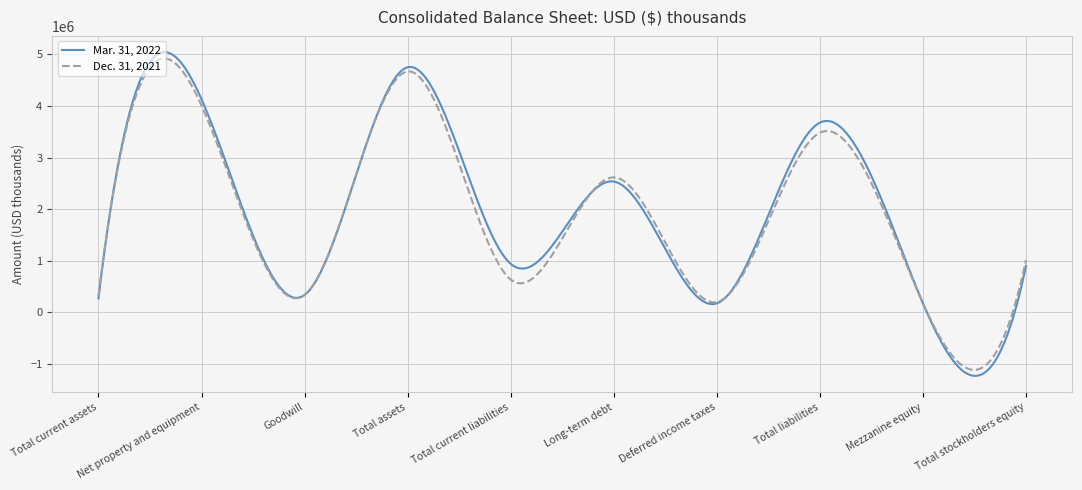

What is the average value of the Mar. 31, 2022 series?

1984618.9